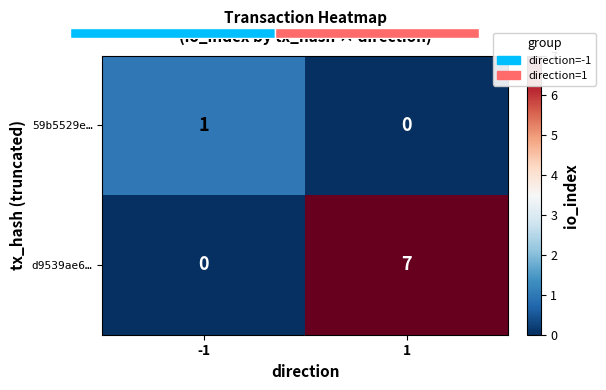

What is the difference between the highest and lowest values at -1?

1